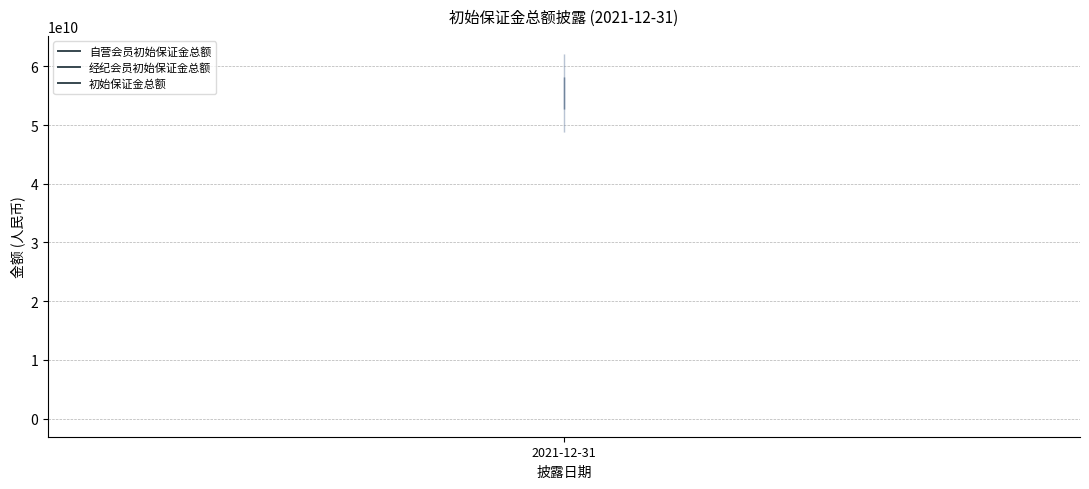

At 2021-12-31, list the series in order from largest to smallest.

初始保证金总额, 经纪会员初始保证金总额, 自营会员初始保证金总额